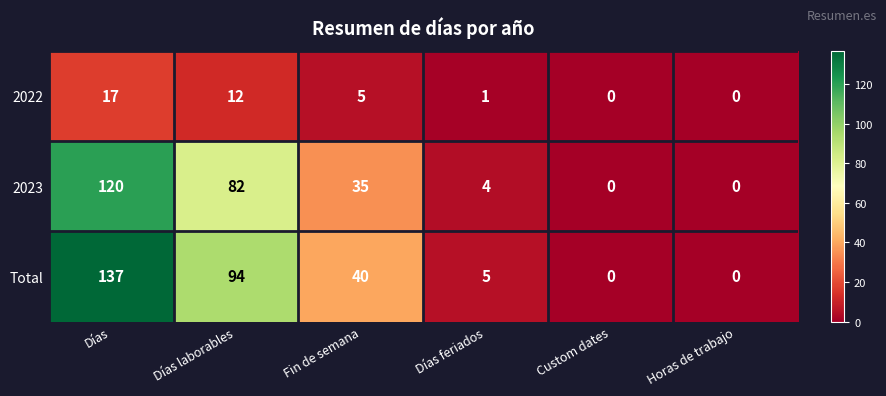

Which series has the widest spread of values?

Total